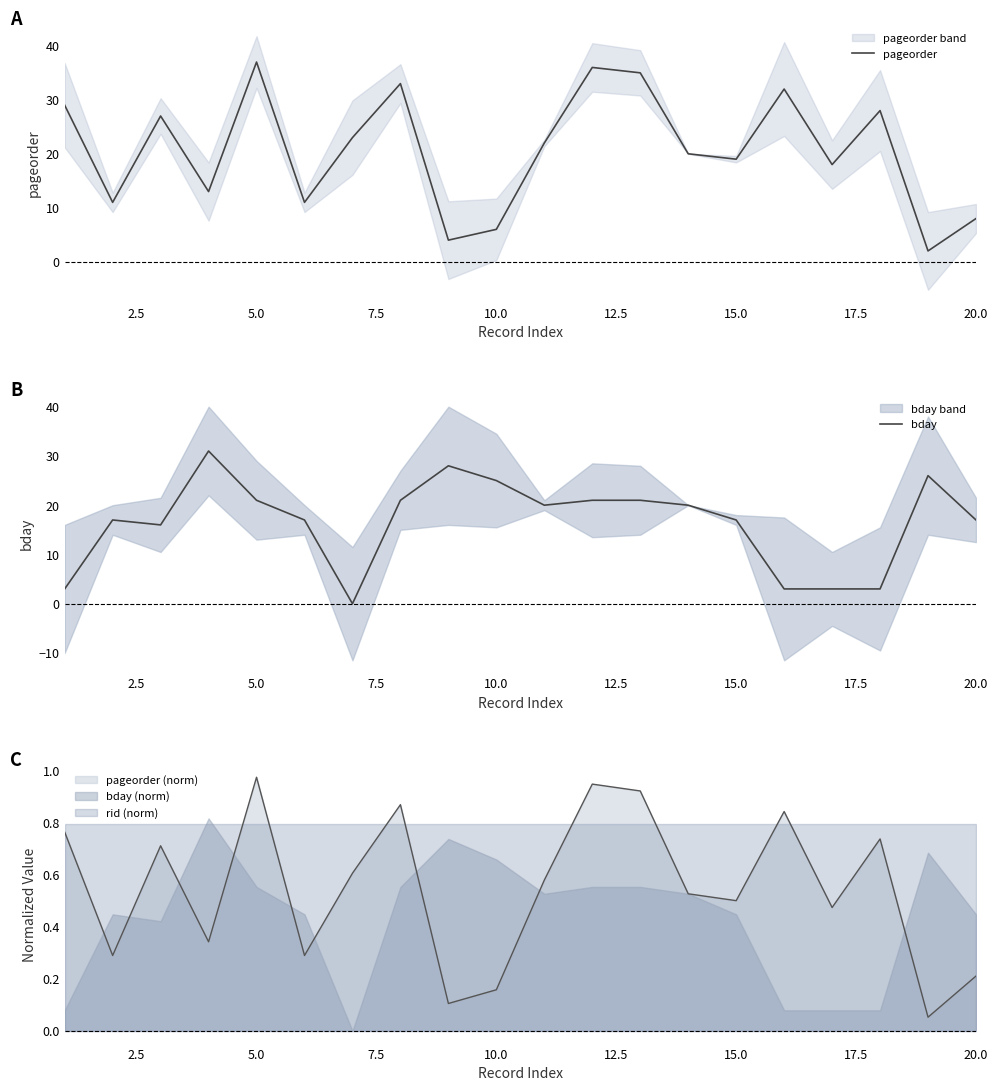

Which series ends up on top after the final intersection of bday and pageorder?

bday